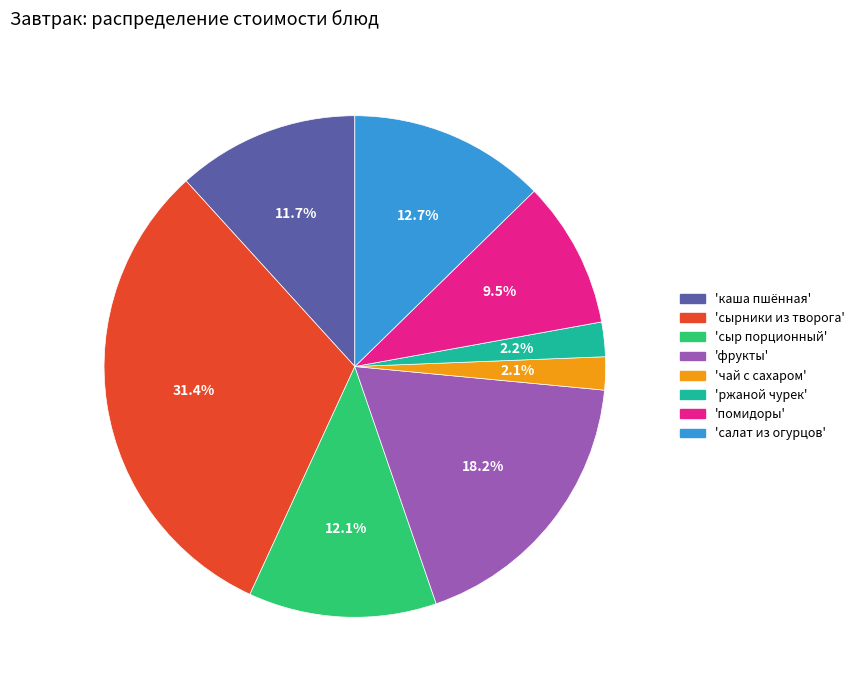

Which has a higher value, 'ржаной чурек' or 'фрукты'?

'фрукты'